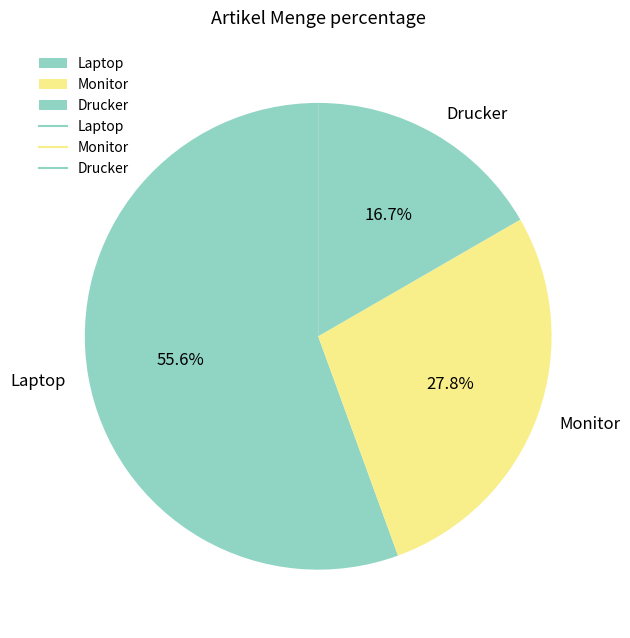

To the nearest percent, what is the difference between the Drucker and Laptop slice percentages?

39%